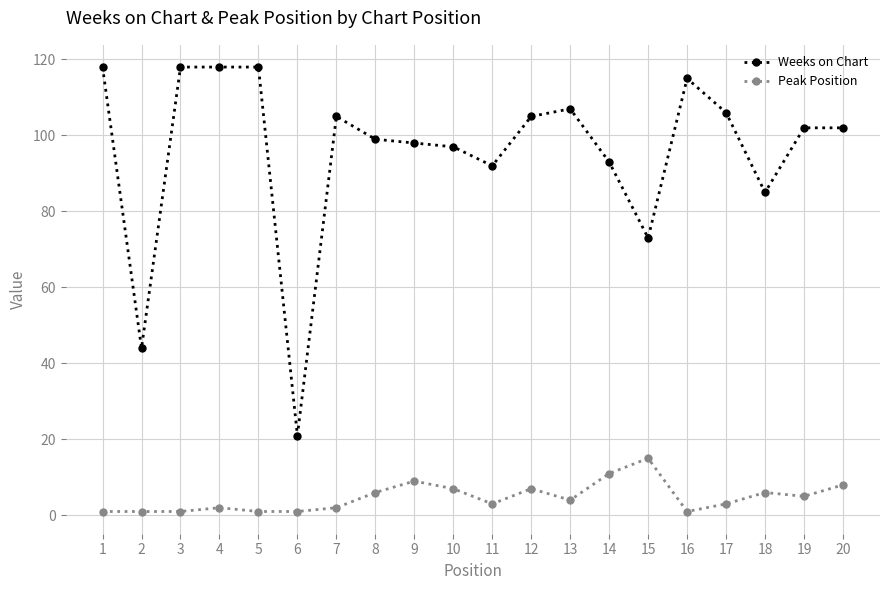

True or false: Peak Position has more than 0 points higher than both neighbors.

True